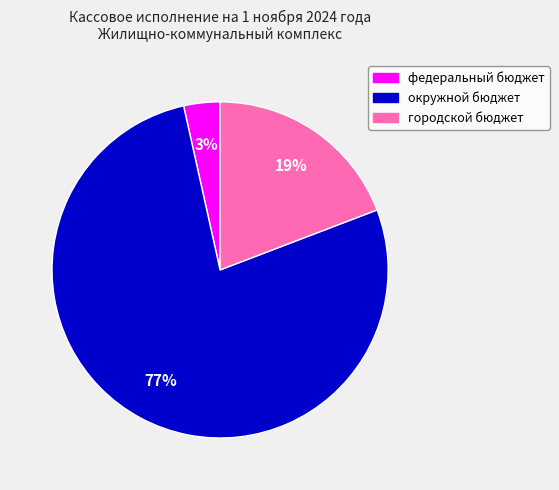

Which category accounts for the majority?

окружной бюджет